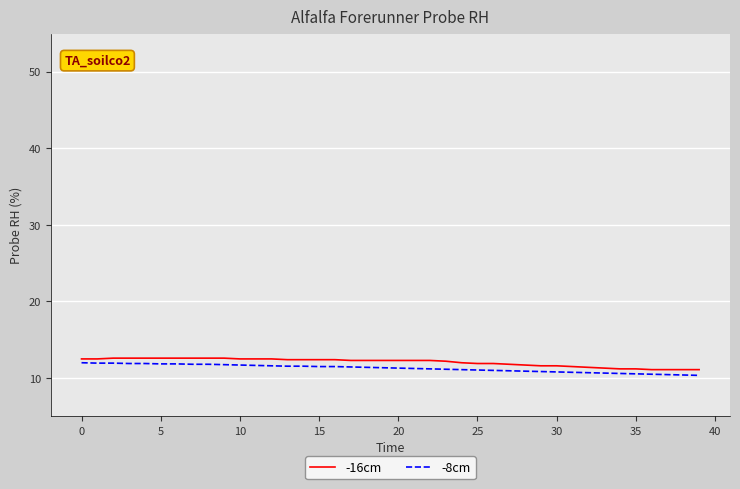

What is the maximum value for -8cm?

12.0